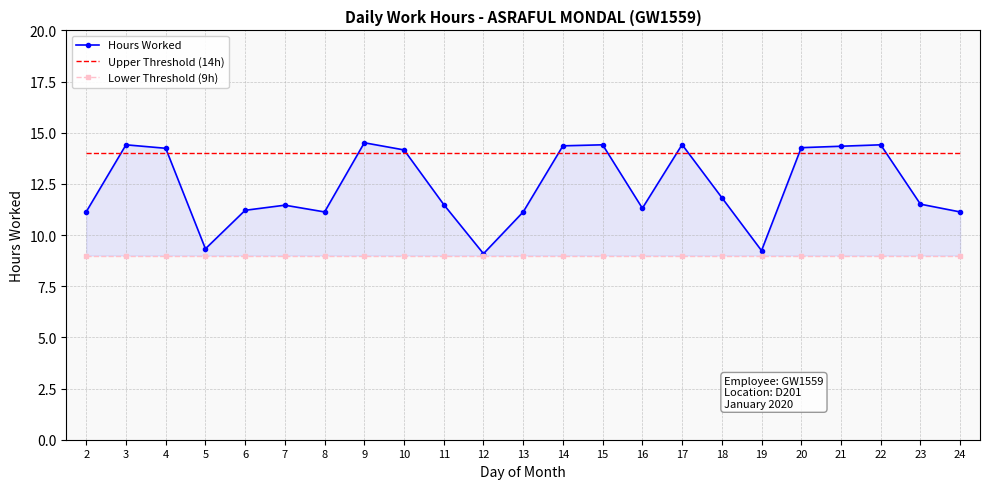

What is the value of the Upper Threshold (14h) point at the 12th from the left?

14.0